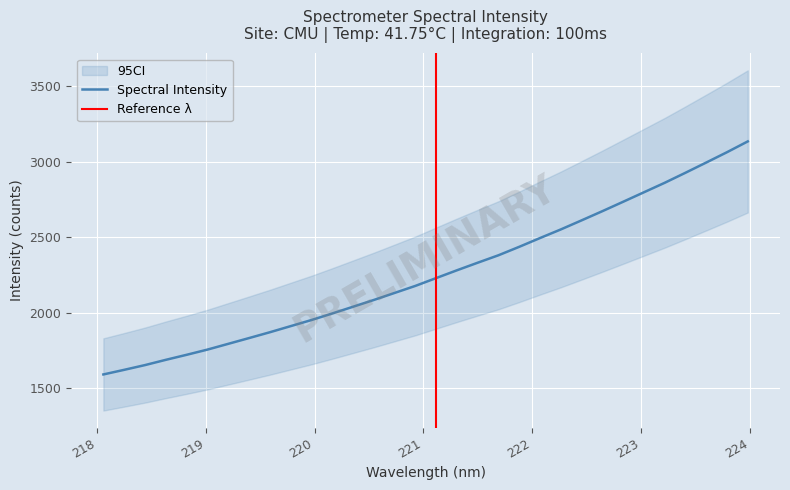

What is the sum of all values?

72324.0